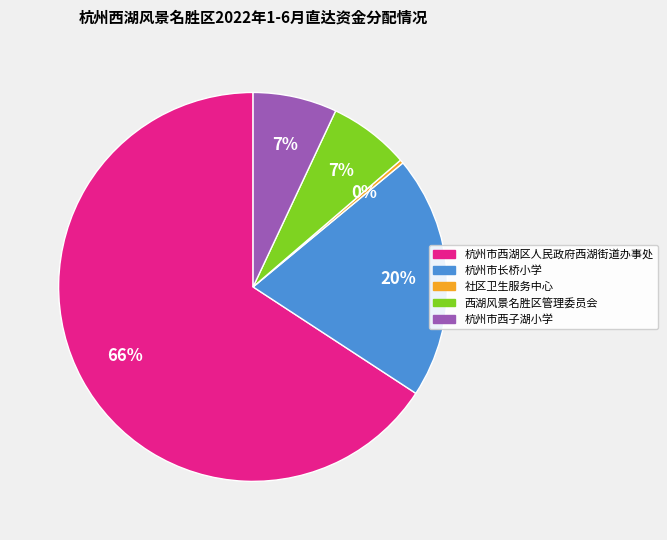

True or false: 杭州市长桥小学 accounts for 20% of the total.

True